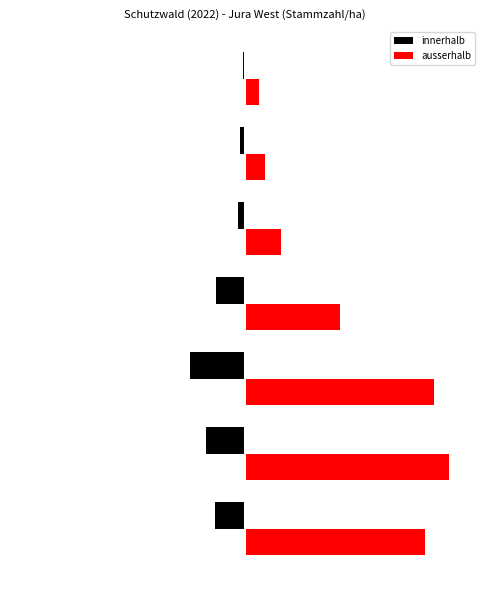

What are all the series names shown in the legend?

innerhalb, ausserhalb